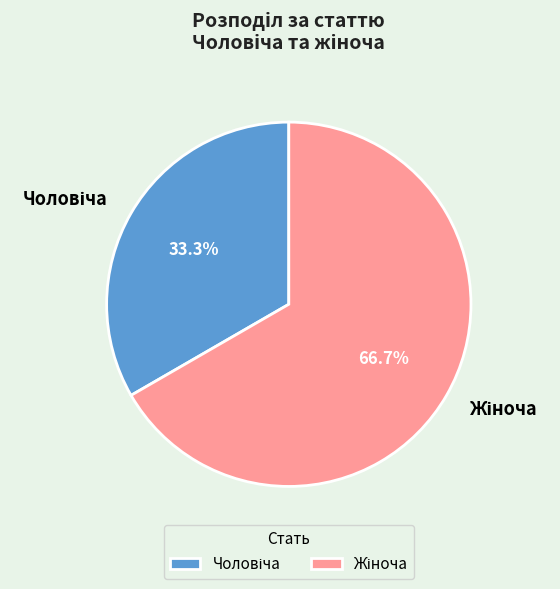

Does any single category account for the majority?

Yes